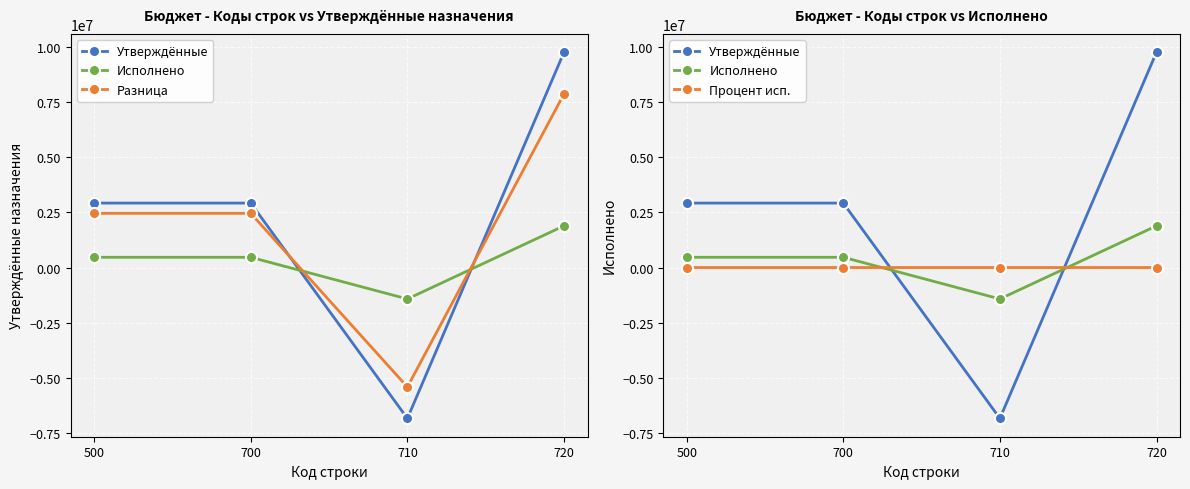

Reading left to right, transcribe all the data shown in this chart.

Утверждённые: 2924012.1	2924012.1	-6846868.0	9770880.1
Исполнено: 464807.9	464807.9	-1426599.1	1891407.0
Разница: 2459204.2	2459204.2	-5420268.9	7879473.1
Процент исп.: 15.9	15.9	20.8	19.4